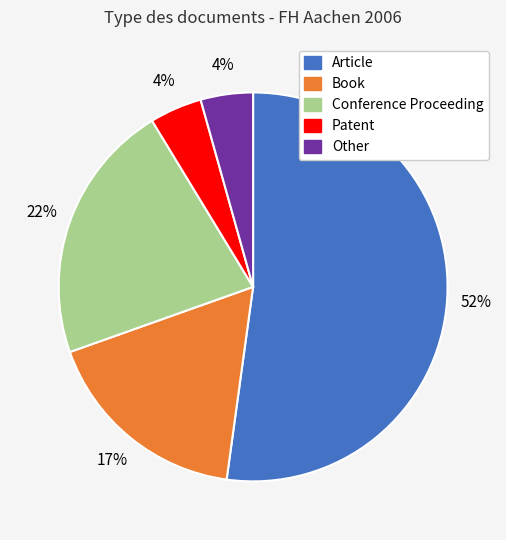

Is the sum of Other and Book greater than half?

No